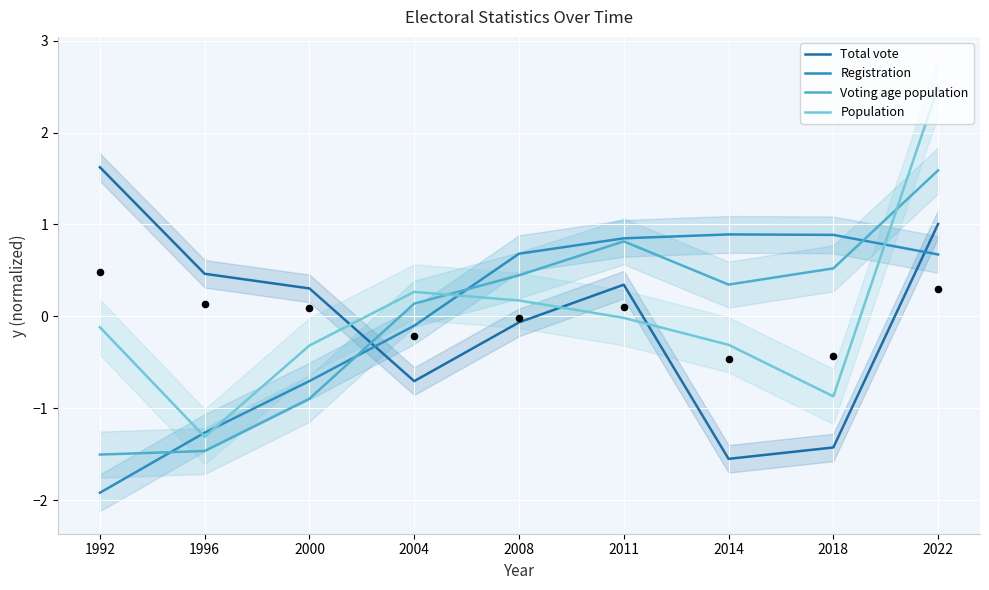

Which series has the largest total across all categories?

Population